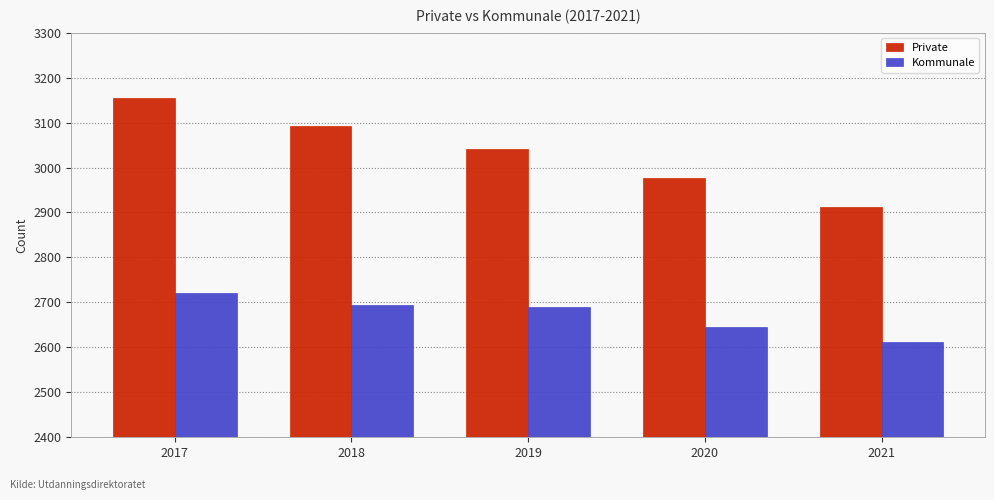

What are all the series names shown in the legend?

Private, Kommunale